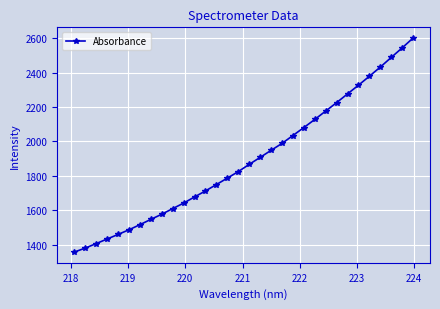

What is the value of the 21st point from the left?

2034.6